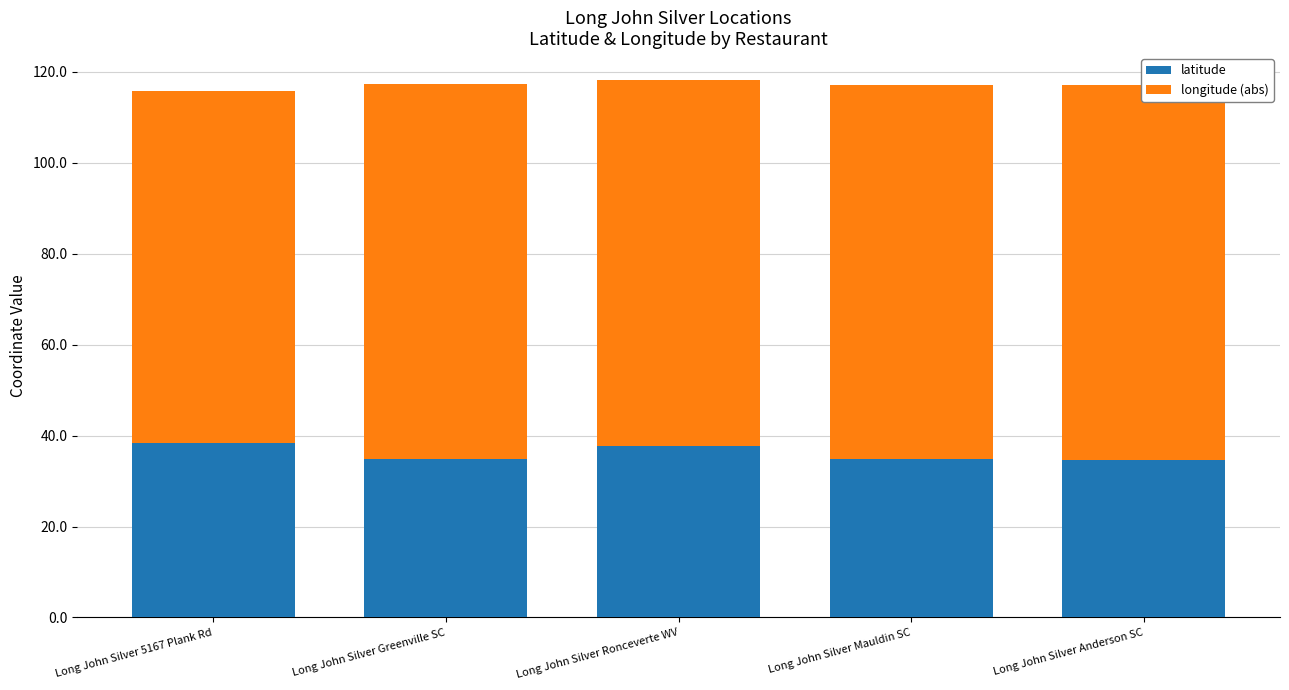

The value of longitude (abs) at Long John Silver Ronceverte WV is 80.5. True or false?

True